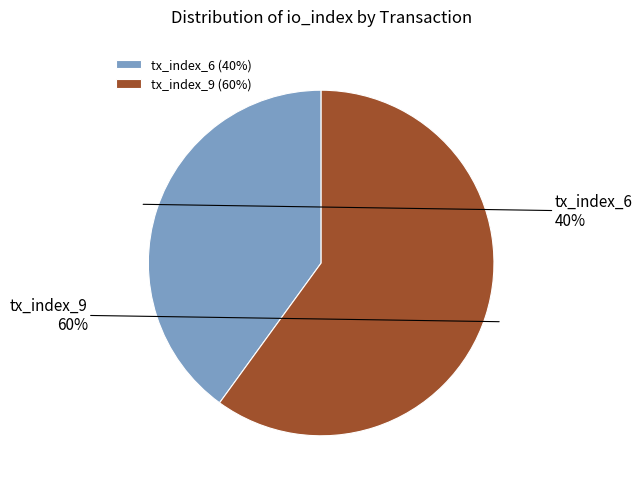

Which category accounts for the majority?

tx_index_9